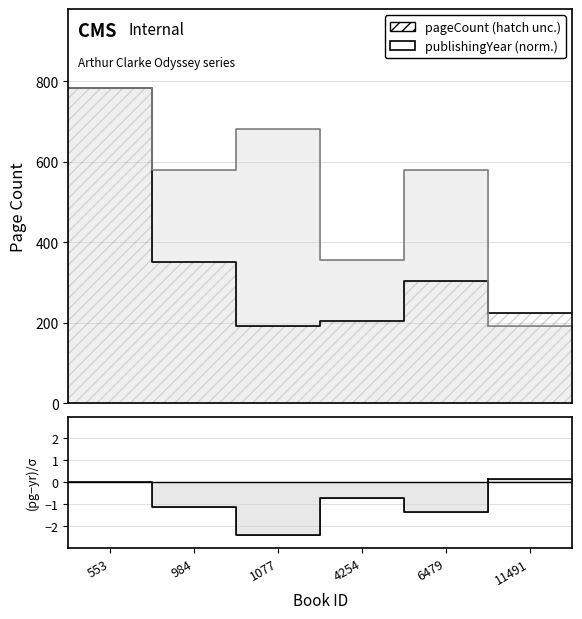

At which label does the data first exceed 0?

11491